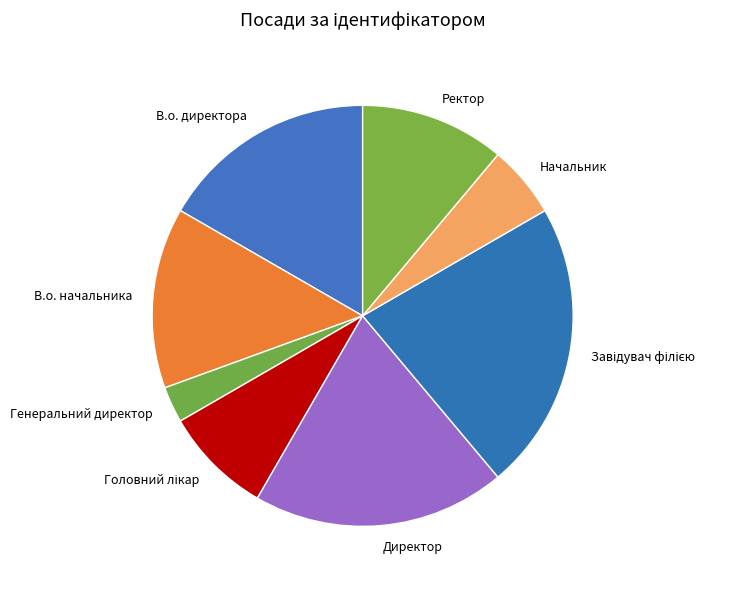

Do В.о. директора and Генеральний директор together represent more than half of the pie?

No